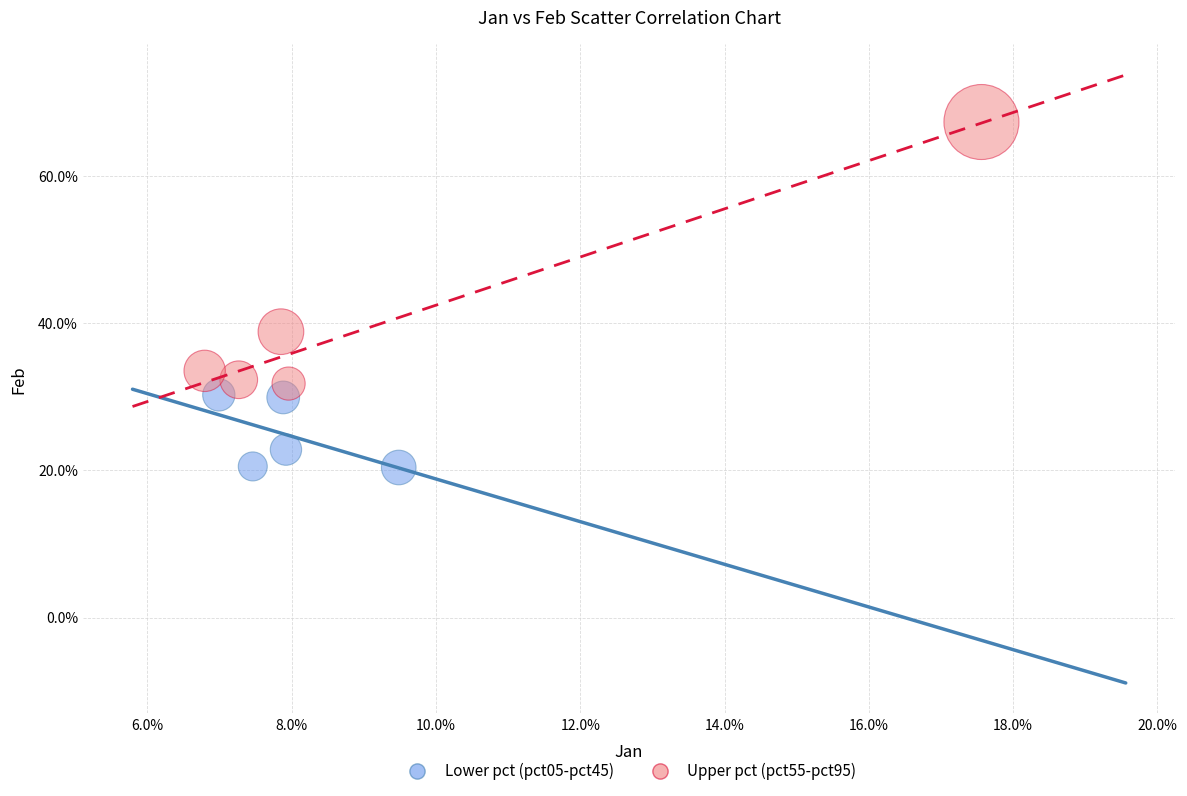

What are all the series names shown in the legend?

Lower pct (pct05-pct45), Upper pct (pct55-pct95)